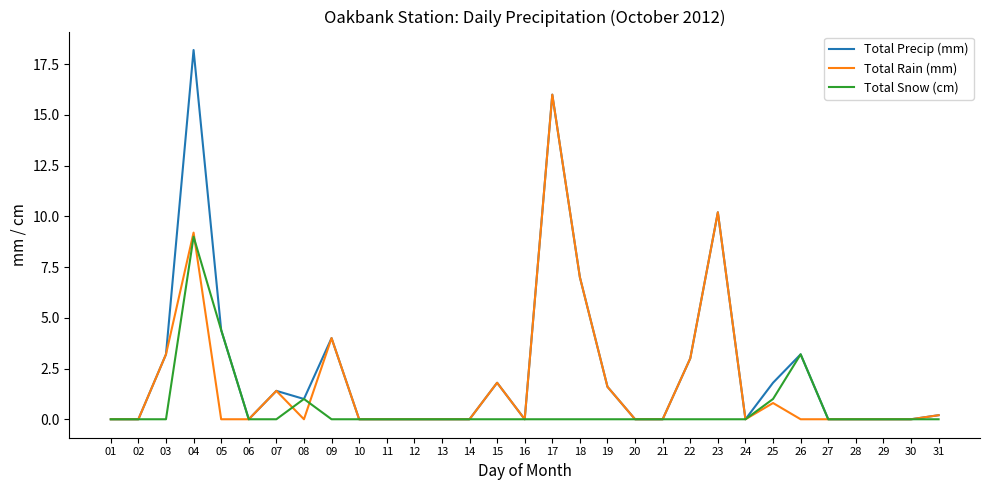

What is the sum of all Total Precip (mm) values?

77.0